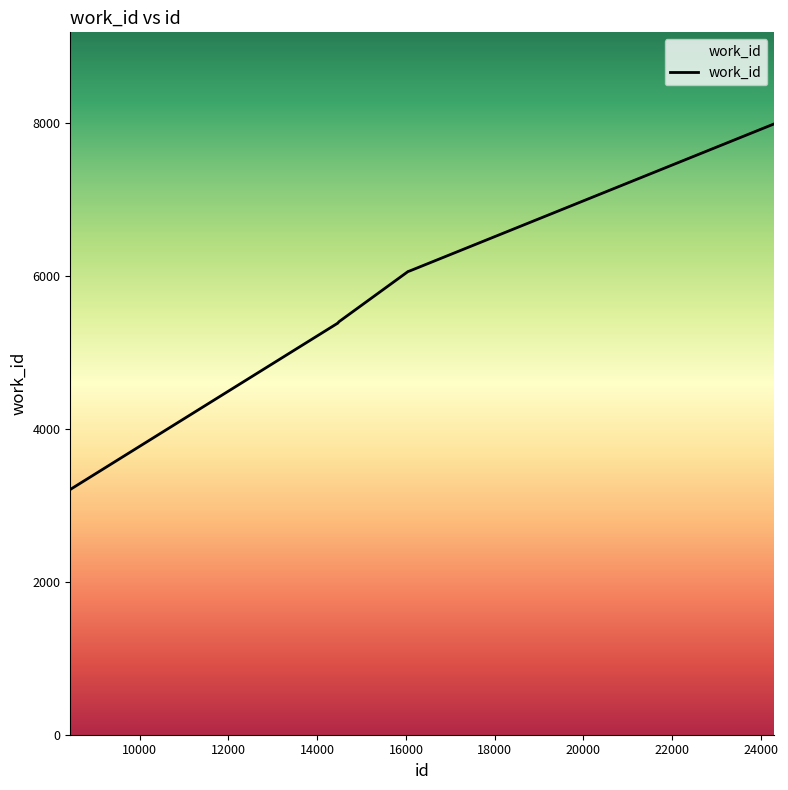

What is the minimum value shown in the chart?

3206